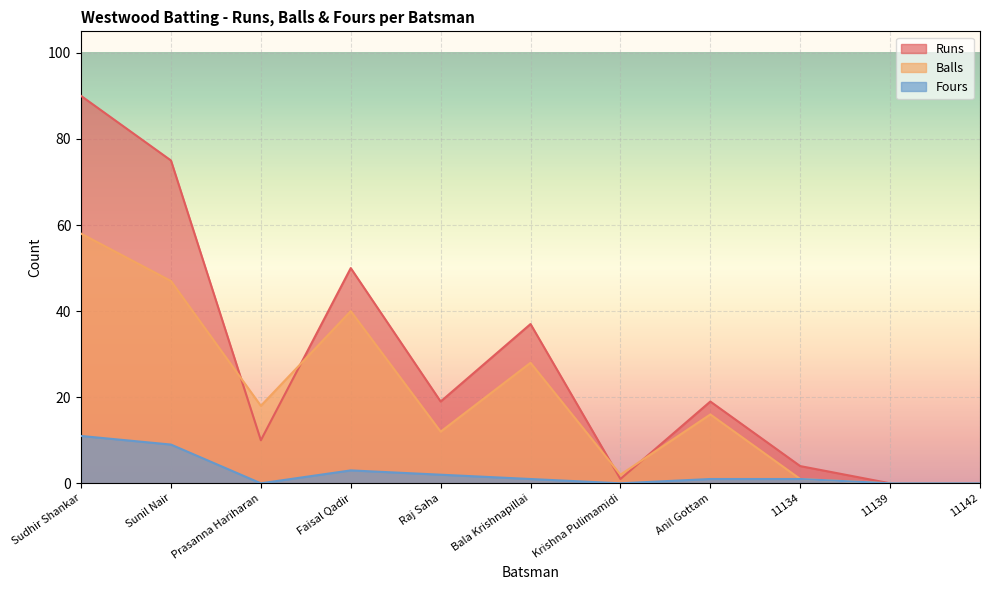

What is the label of the 2nd point from the right?

11139